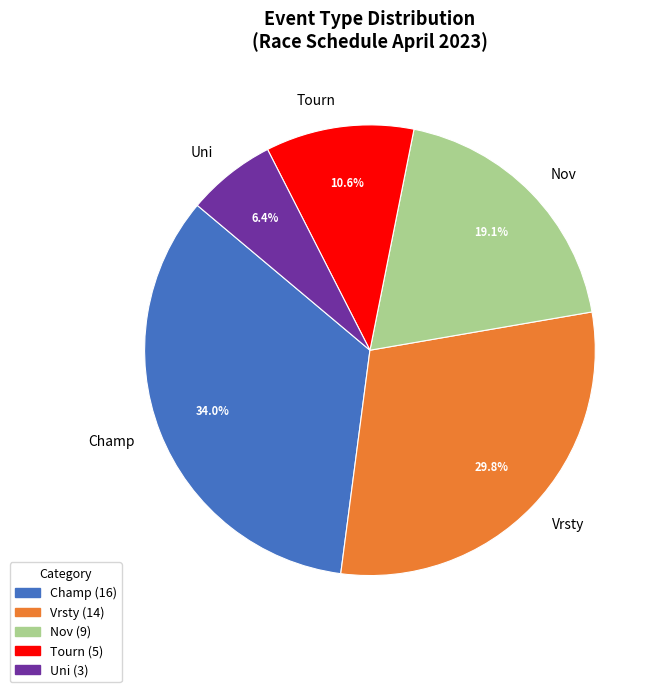

Between Vrsty and Champ, which is larger?

Champ